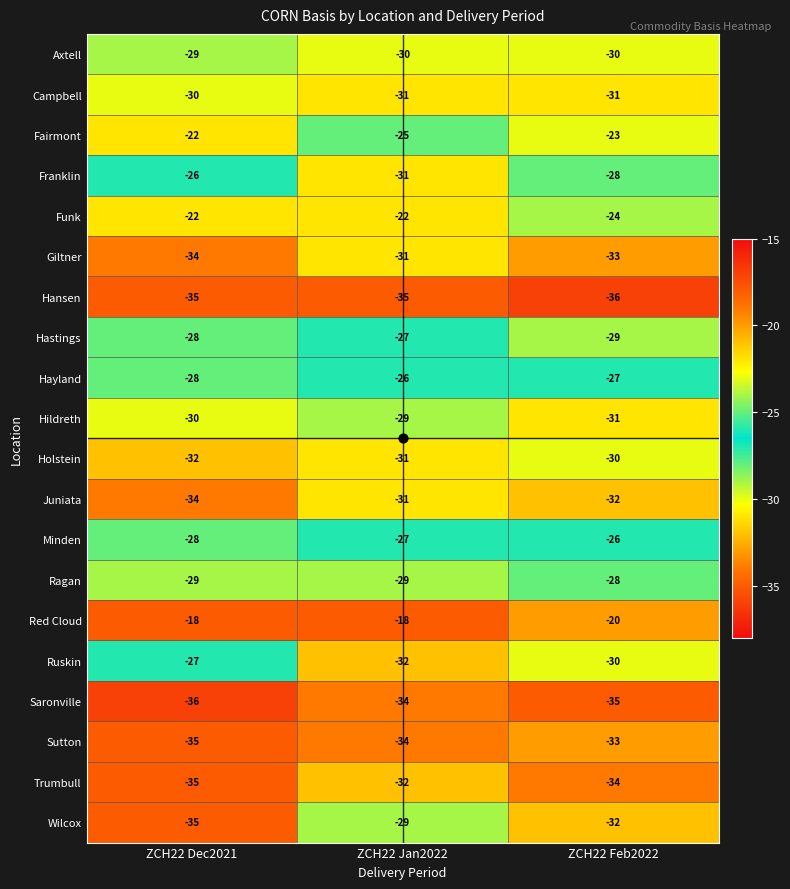

What is the maximum value shown in the chart?

-18